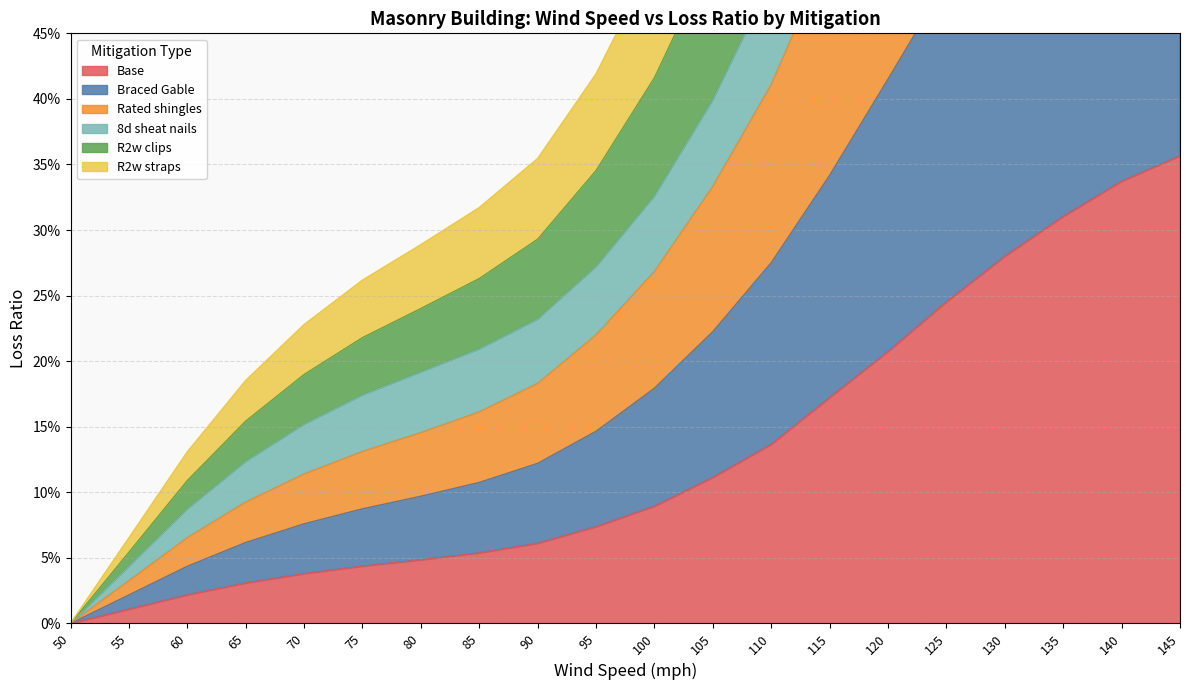

Reading right to left, extract all data points from this chart.

Base: 0.4	0.3	0.3	0.3	0.2	0.2	0.2	0.1	0.1	0.1	0.1	0.1	0.1	0.0	0.0	0.0	0.0	0.0	0.0	0.0
Braced Gable: 0.7	0.7	0.6	0.6	0.5	0.4	0.3	0.3	0.2	0.2	0.1	0.1	0.1	0.1	0.1	0.1	0.1	0.0	0.0	0.0
Rated shingles: 1.1	1.0	0.9	0.8	0.7	0.6	0.5	0.4	0.3	0.3	0.2	0.2	0.2	0.1	0.1	0.1	0.1	0.1	0.0	0.0
8d sheat nails: 1.4	1.3	1.2	1.0	0.9	0.8	0.6	0.5	0.4	0.3	0.3	0.2	0.2	0.2	0.2	0.2	0.1	0.1	0.0	0.0
R2w clips: 2.1	2.0	1.8	1.6	1.4	1.2	1.0	0.8	0.6	0.5	0.4	0.4	0.3	0.3	0.3	0.2	0.2	0.1	0.1	0.0
R2w straps: 1.7	1.6	1.5	1.3	1.1	1.0	0.8	0.6	0.5	0.4	0.3	0.3	0.3	0.2	0.2	0.2	0.2	0.1	0.1	0.0